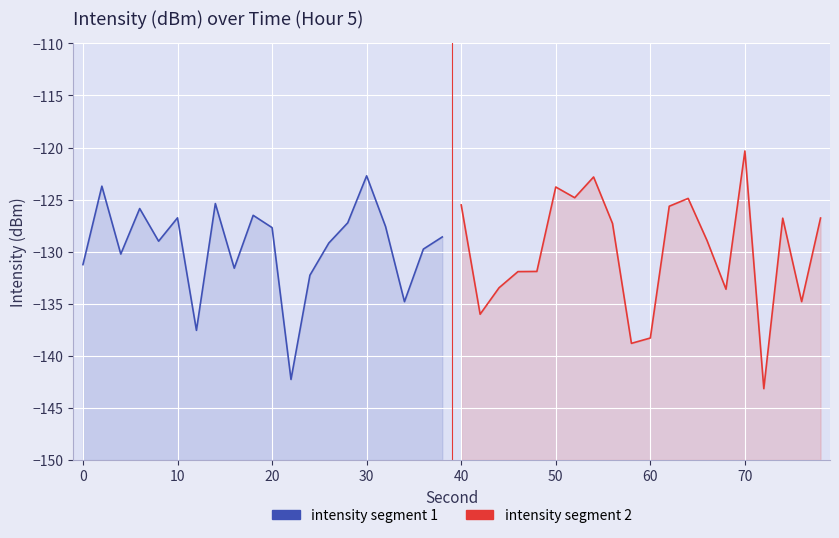

How many values in the intensity segment 1 series exceed -128?

9